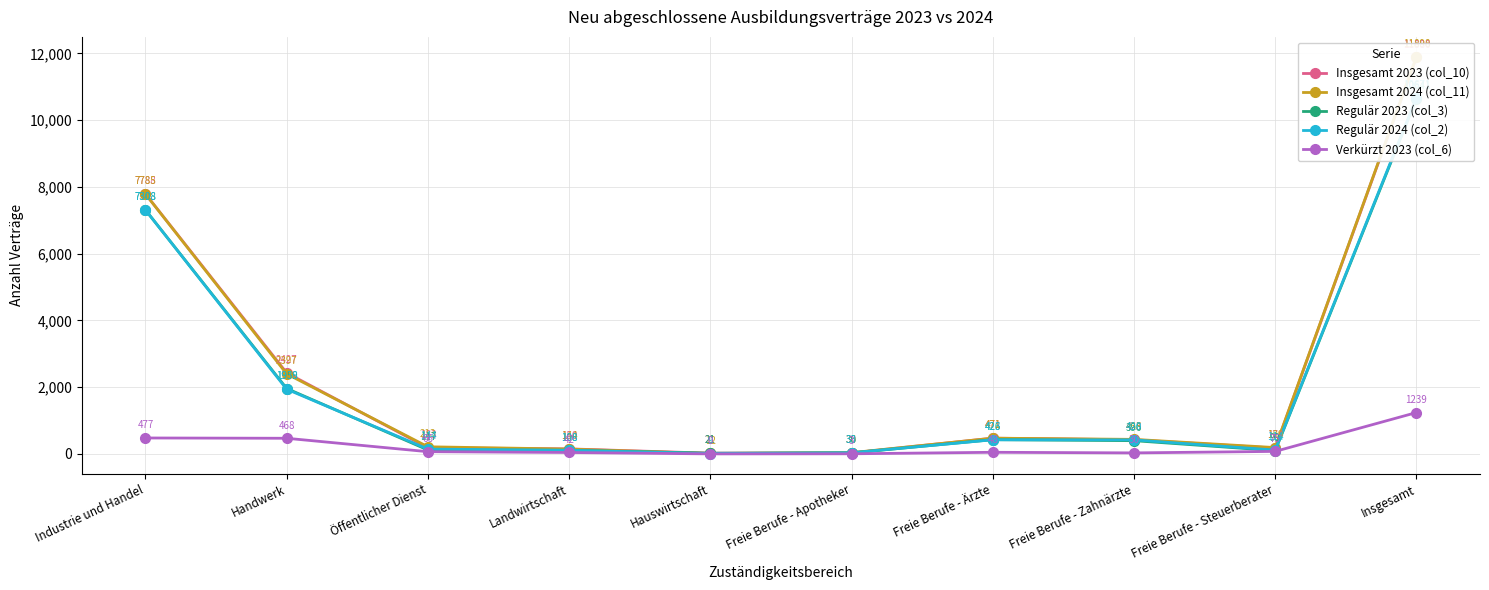

How many lines are shown in the chart?

5